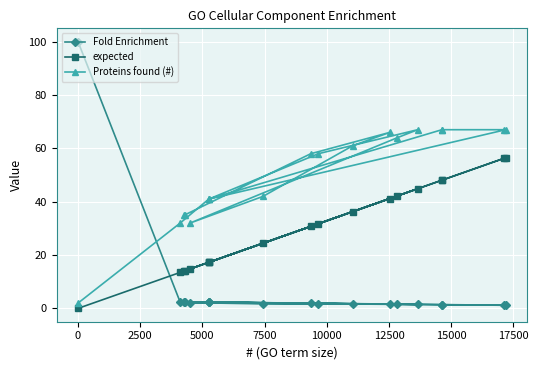

Is the value of Fold Enrichment at 17 greater than the value of expected at 12500?

No